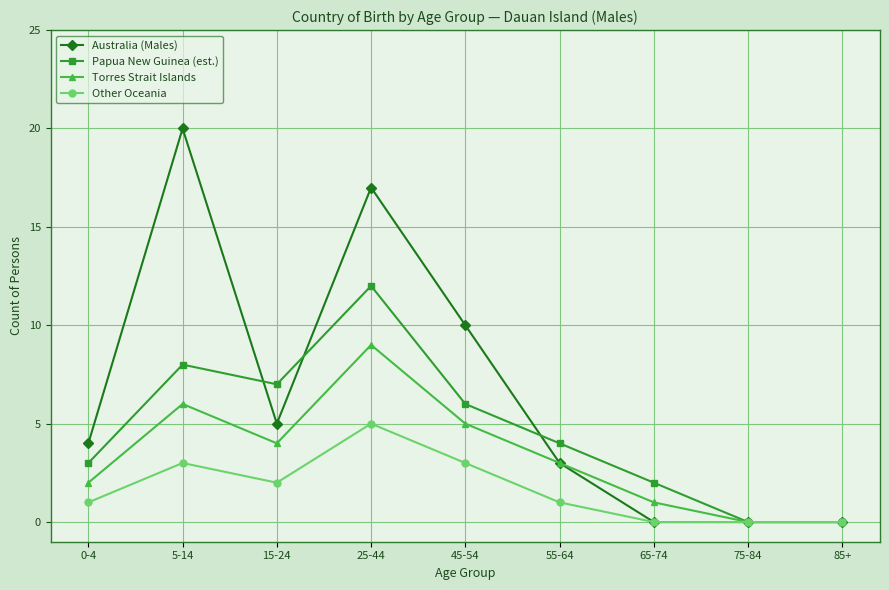

Reading left to right, extract all data points from this chart.

Australia (Males): 4	20	5	17	10	3	0	0	0
Papua New Guinea (est.): 3	8	7	12	6	4	2	0	0
Torres Strait Islands: 2	6	4	9	5	3	1	0	0
Other Oceania: 1	3	2	5	3	1	0	0	0